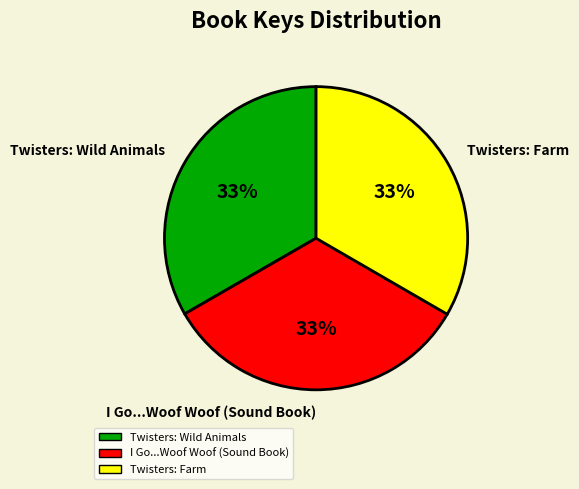

Approximately how many times larger is the value at I Go...Woof Woof (Sound Book) compared to Twisters: Wild Animals?

1.0